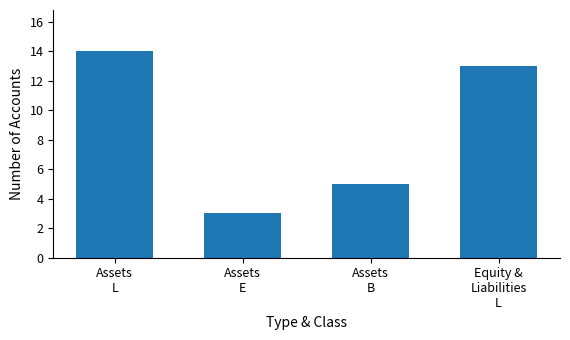

The value at Equity &
Liabilities
L is 13. True or false?

True